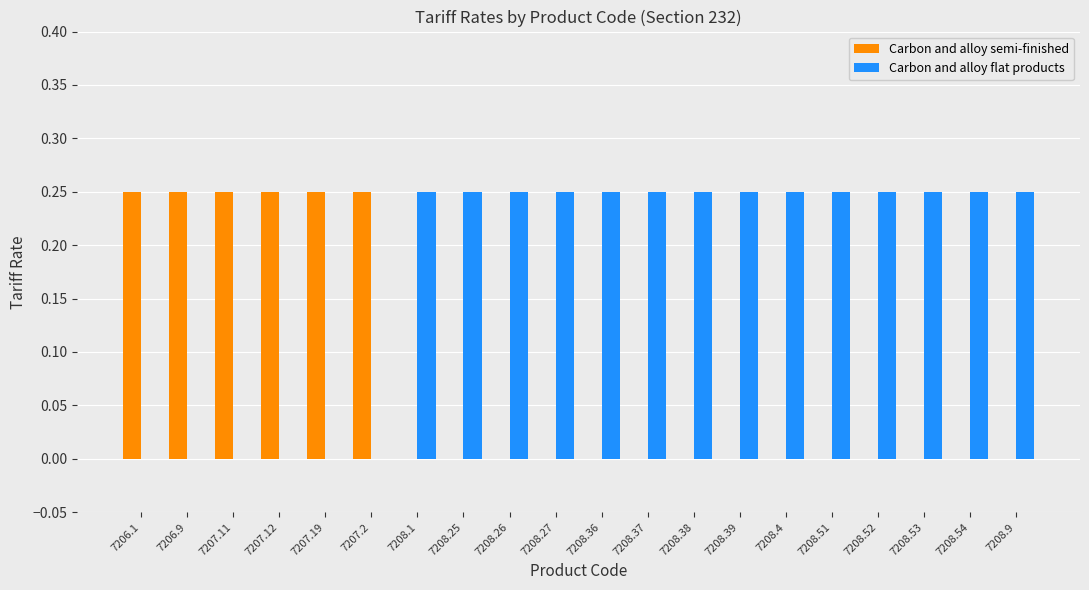

What is the sum of all Carbon and alloy flat products values?

3.5